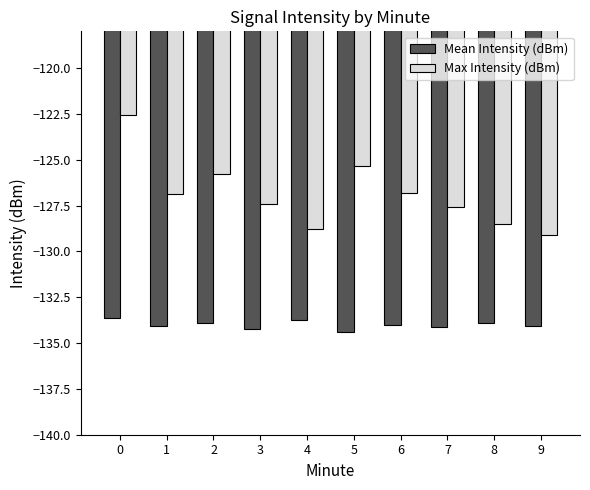

What is the difference between the maximum and second lowest values in the Max Intensity (dBm) series?

6.2